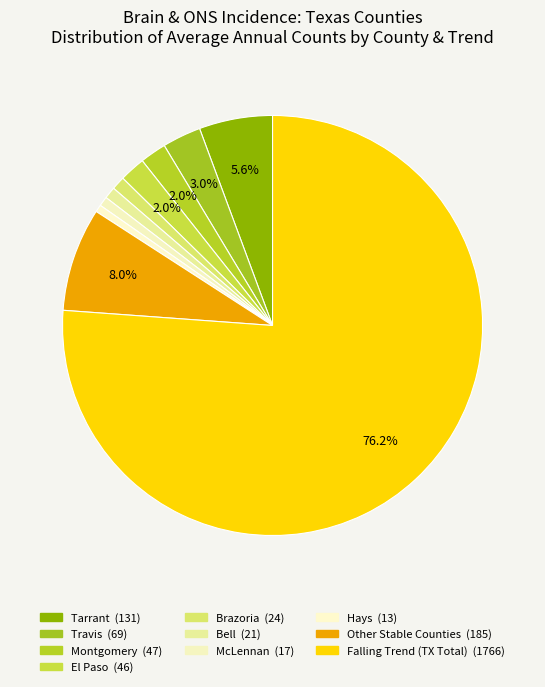

How many segments does this pie chart have?

10